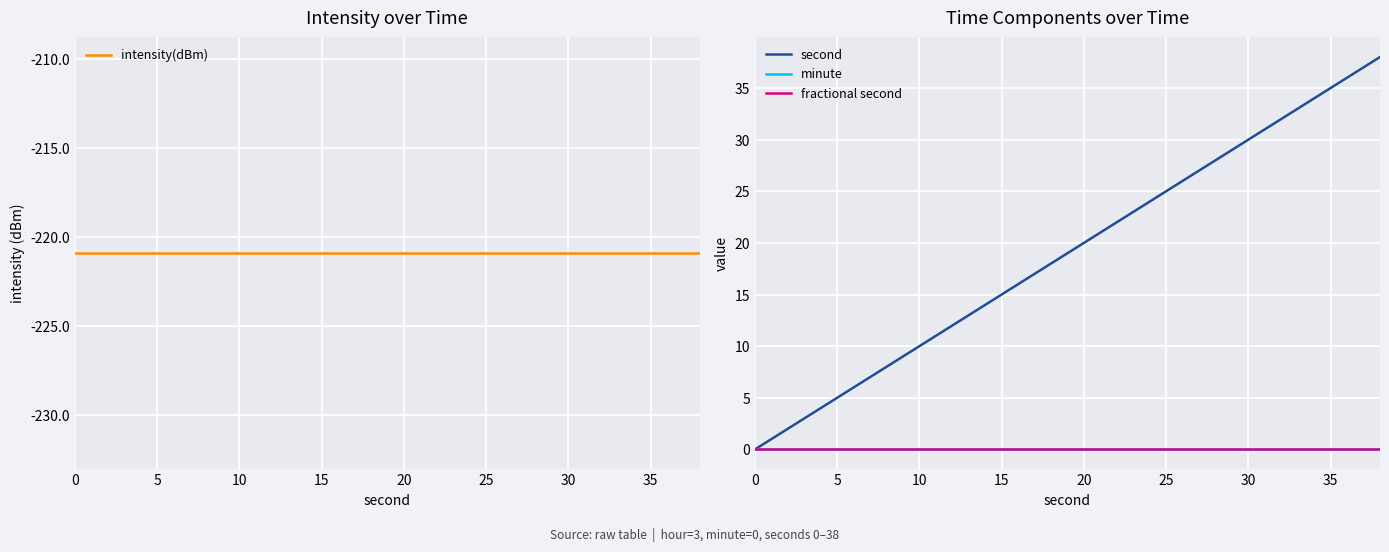

Count the number of data series in this chart.

4